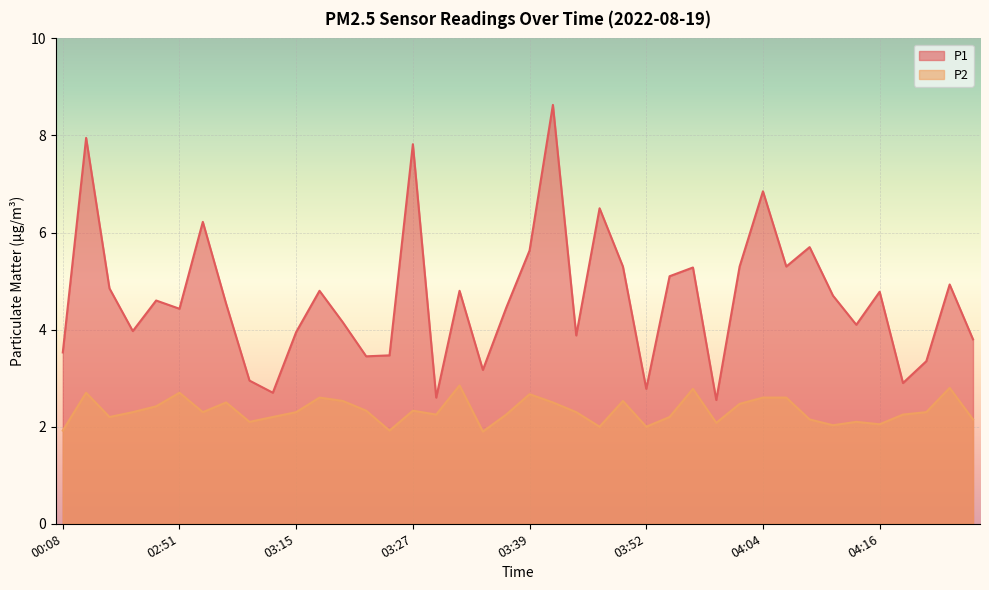

Where is P2 nearest to the value 2?

03:47